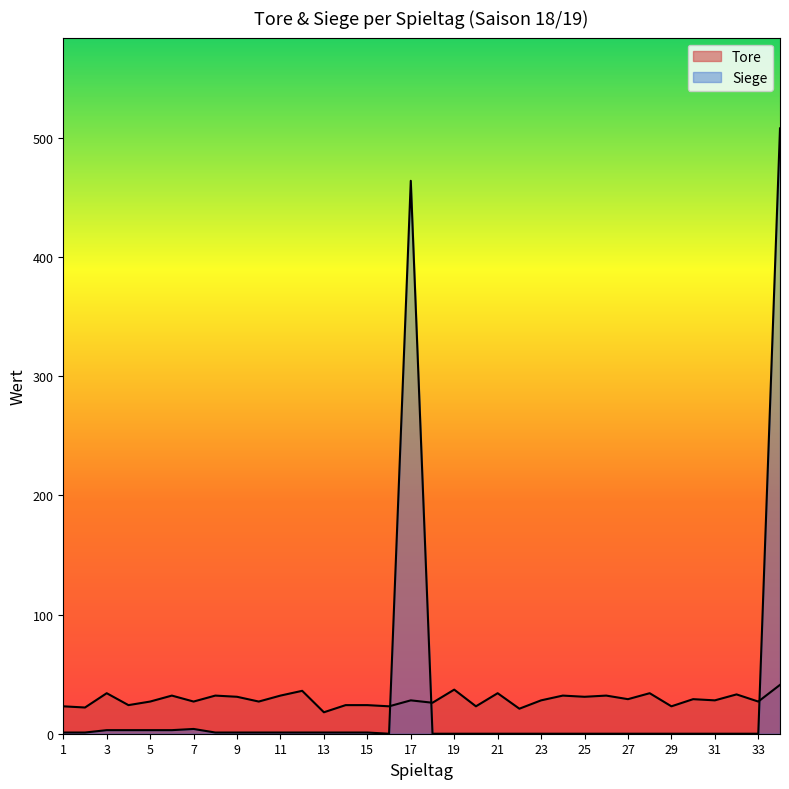

Reading left to right, list all the values displayed in this chart.

Tore: 1=23	2=22	3=34	4=24	5=27	6=32	7=27	8=32	9=31	10=27	11=32	12=36	13=18	14=24	15=24	16=23	17=28	18=26	19=37	20=23	21=34	22=21	23=28	24=32	25=31	26=32	27=29	28=34	29=23	30=29	31=28	32=33	33=27	34=41
Siege: 1=1	2=1	3=3	4=3	5=3	6=3	7=4	8=1	9=1	10=1	11=1	12=1	13=1	14=1	15=1	16=0	17=464	18=0	19=0	20=0	21=0	22=0	23=0	24=0	25=0	26=0	27=0	28=0	29=0	30=0	31=0	32=0	33=0	34=508